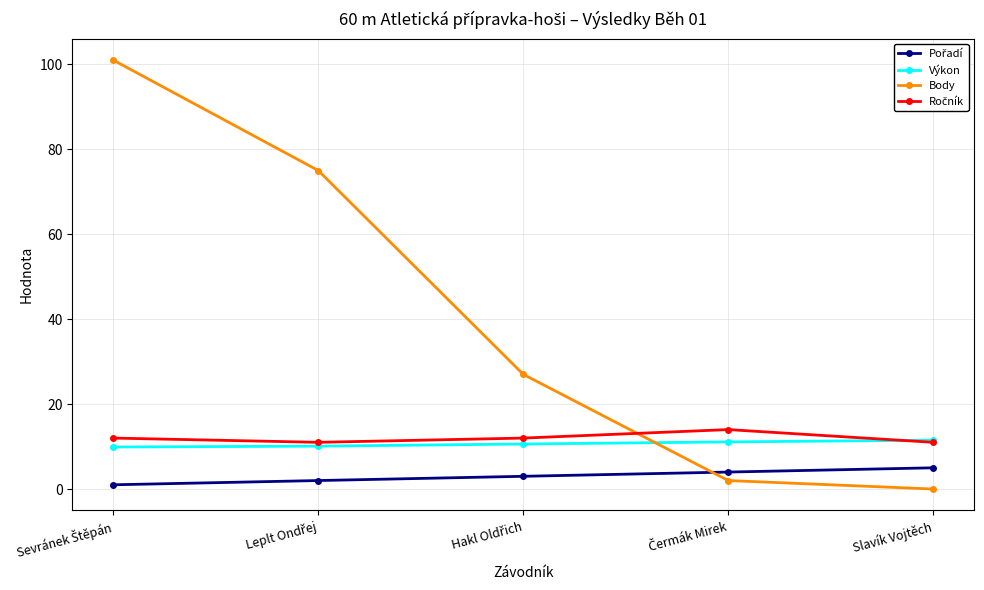

After their last crossing, which series has the higher values: Výkon or Body?

Výkon